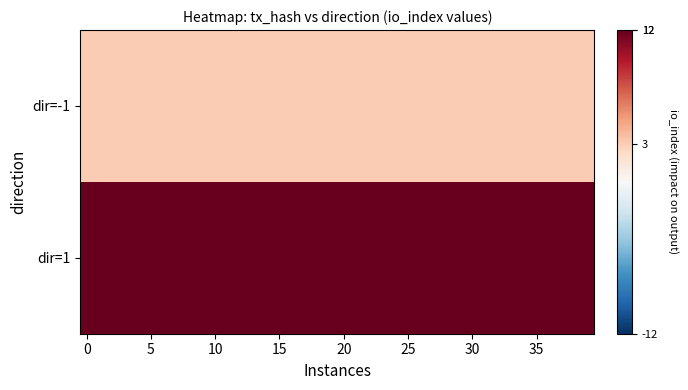

Rank the series by their maximum value, from highest to lowest.

dir=1, dir=-1